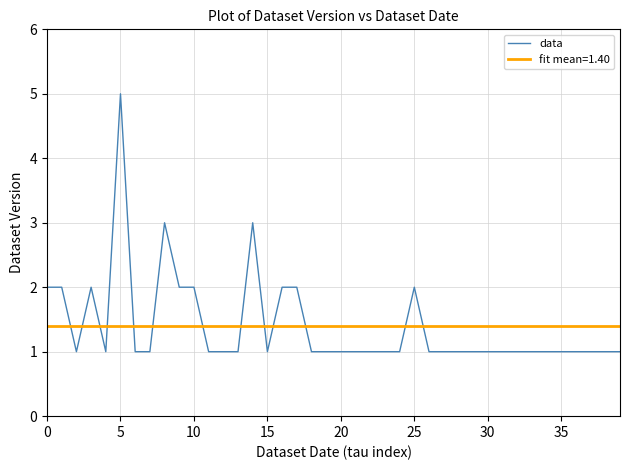

What is the value of the 19th point from the left?

1